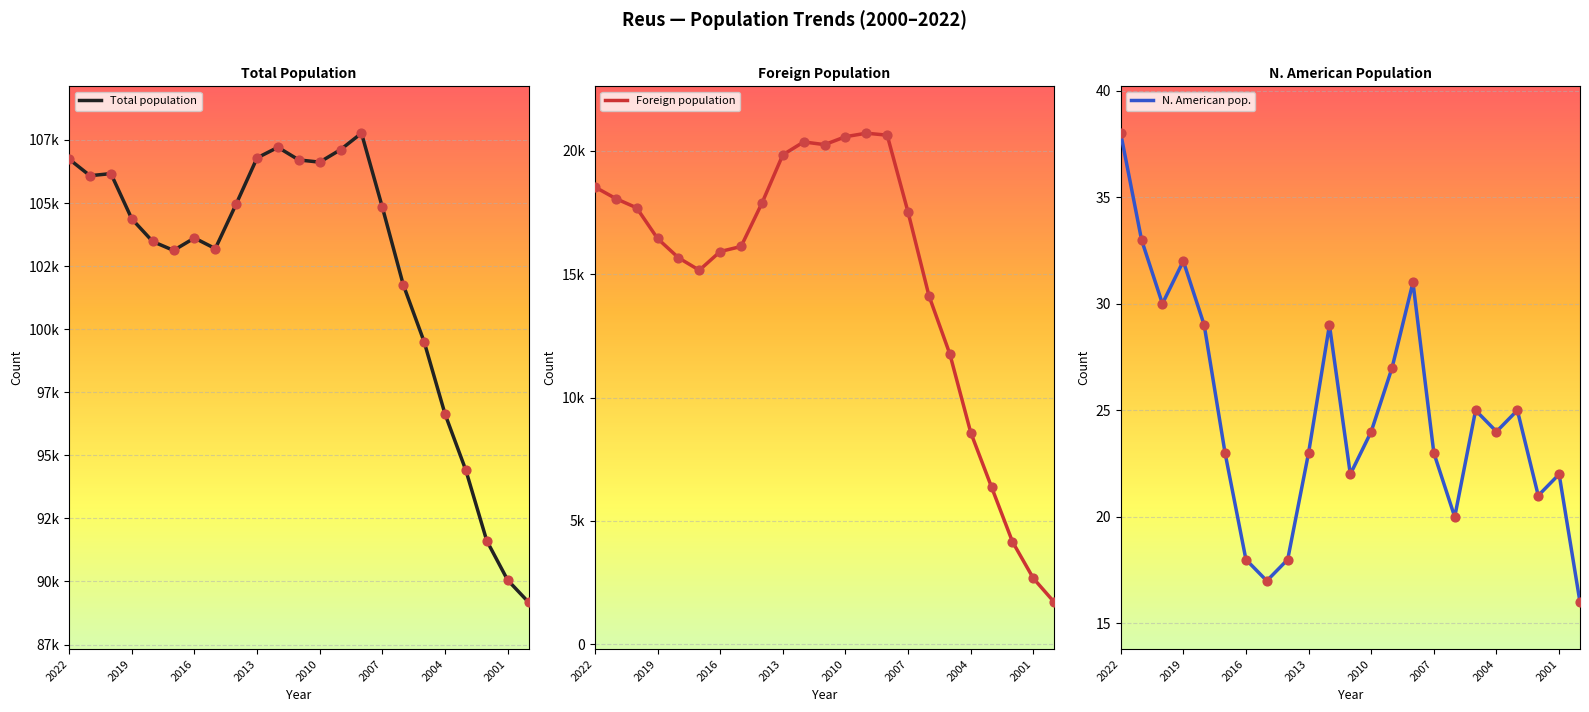

Which series has the largest total across all categories?

Total population